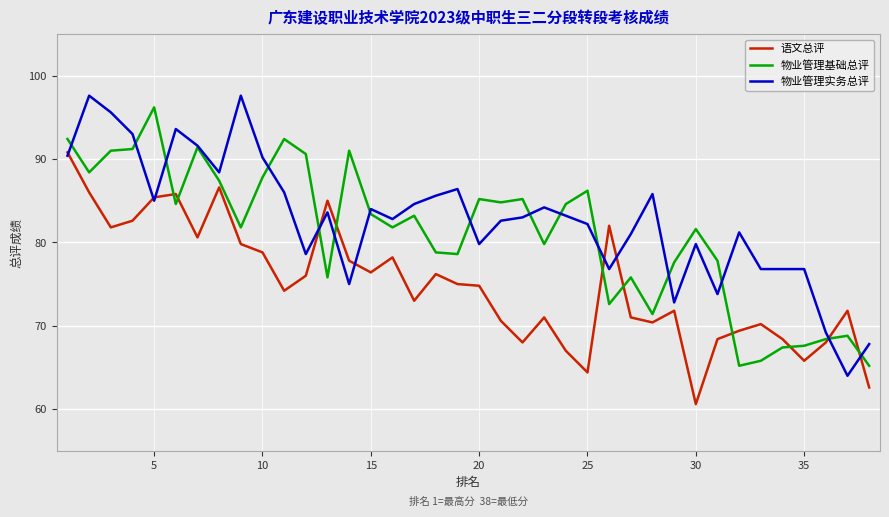

Which series has the largest range (max minus min)?

物业管理实务总评